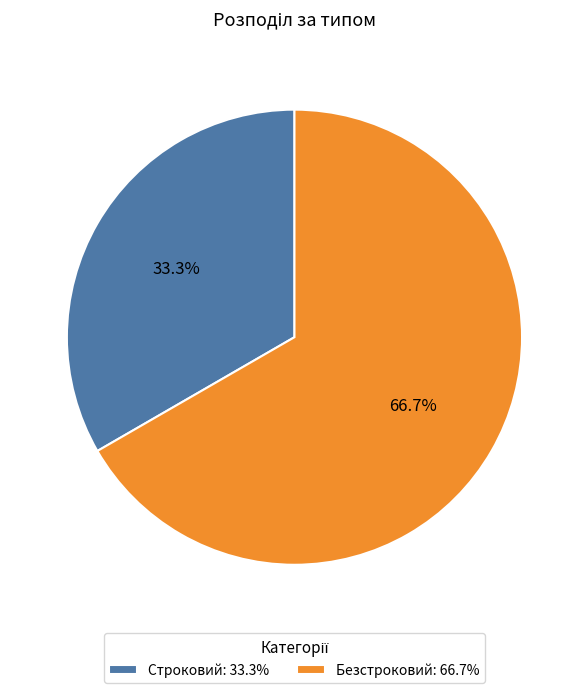

How many slices are in this pie chart?

2